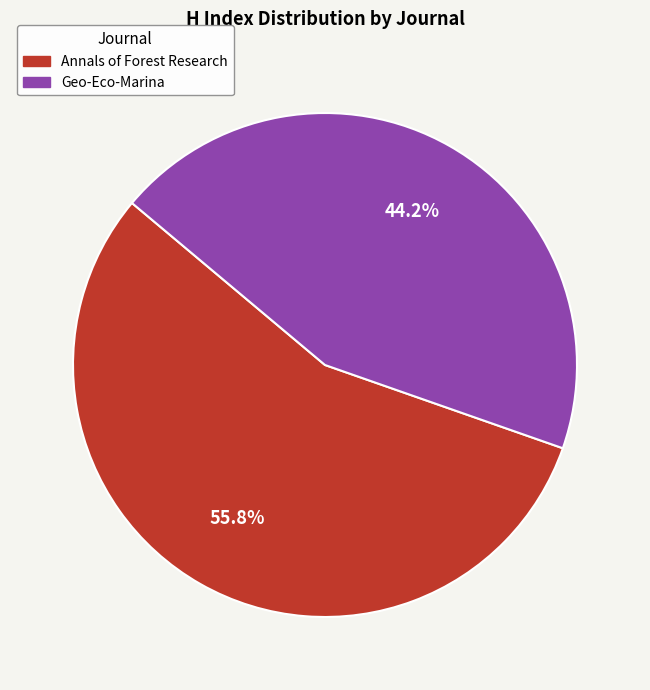

What portion of the pie excludes Annals of Forest Research?

44.2%